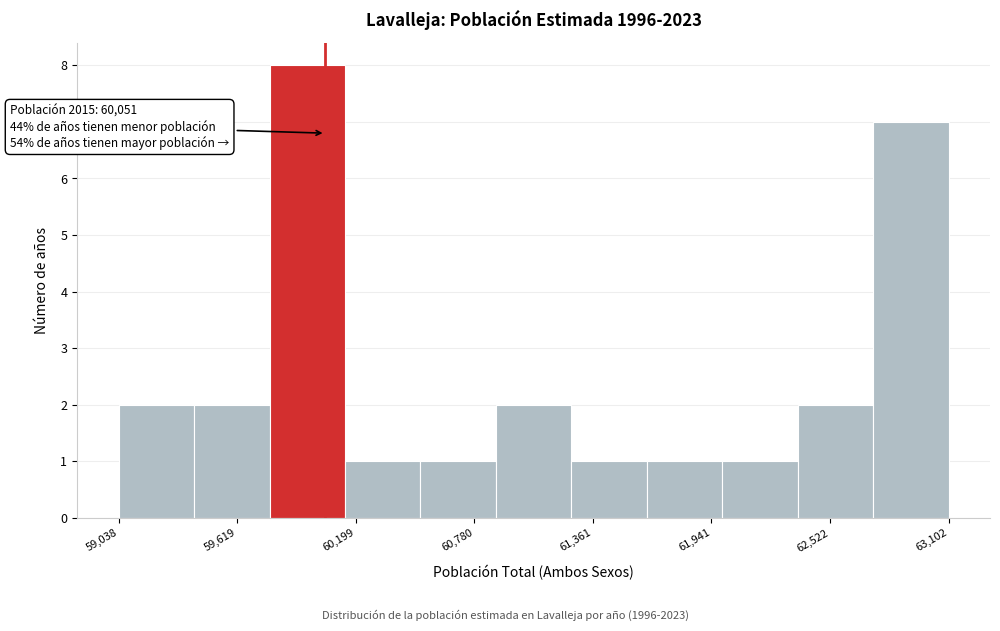

Around what value on the x-axis is the tallest bar? Give the approximate position of its centre, as read against the axis.

60000